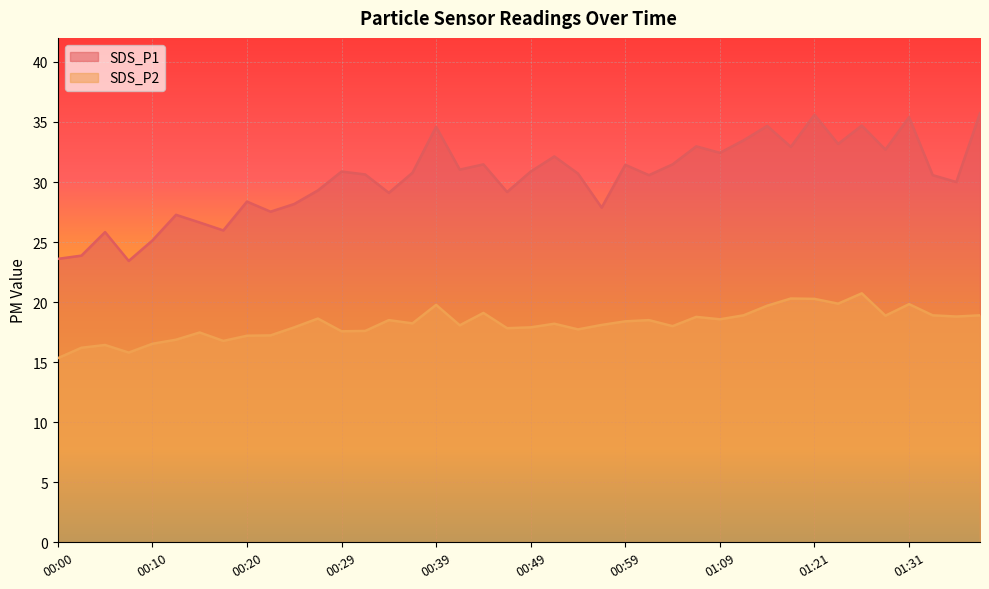

At which category is the sum across all series the highest?

01:21